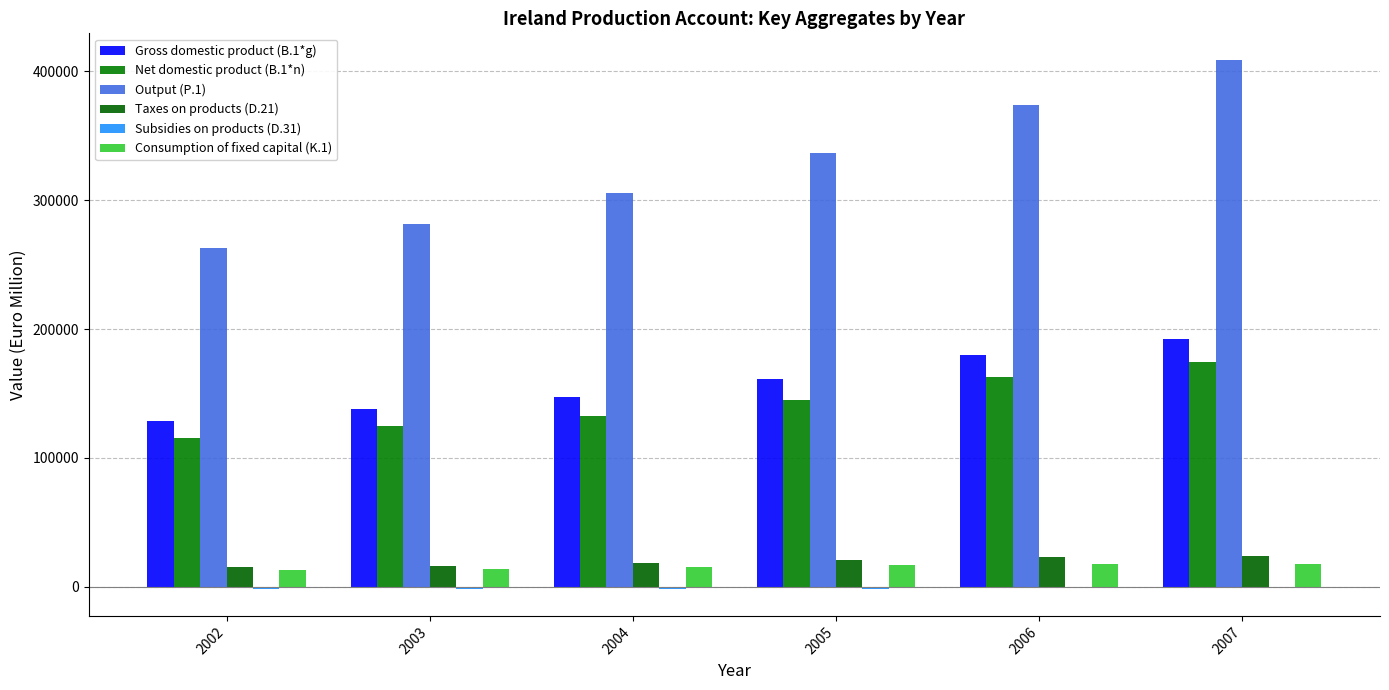

How many groups of bars are there?

6